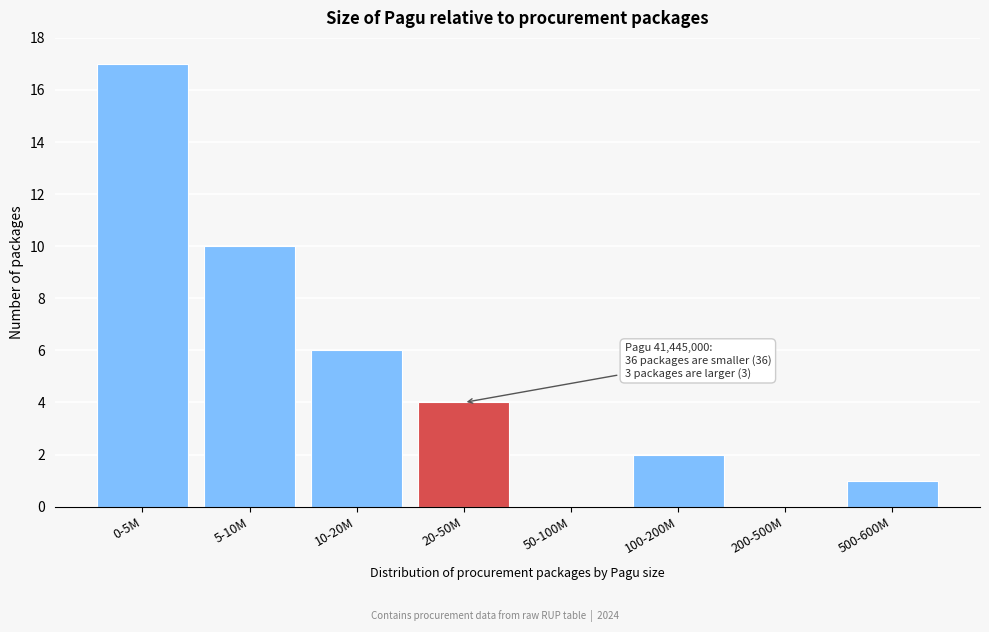

Reading left to right, transcribe all the data shown in this chart.

0-5M=17	5-10M=10	10-20M=6	20-50M=4	50-100M=0	100-200M=2	200-500M=0	500-600M=1